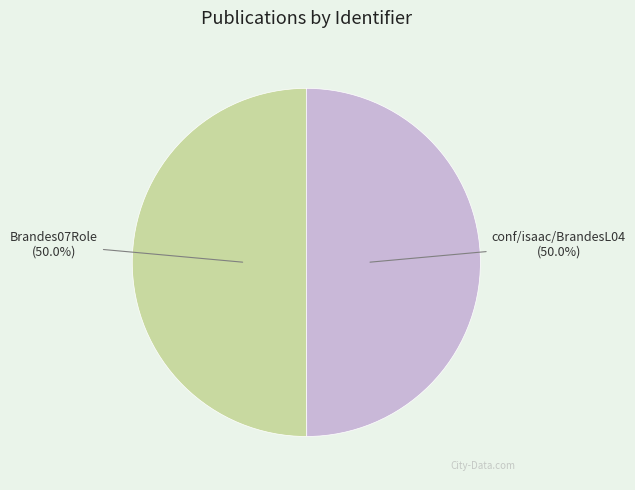

What percentage is the Brandes07Role slice, to the nearest percent?

50%